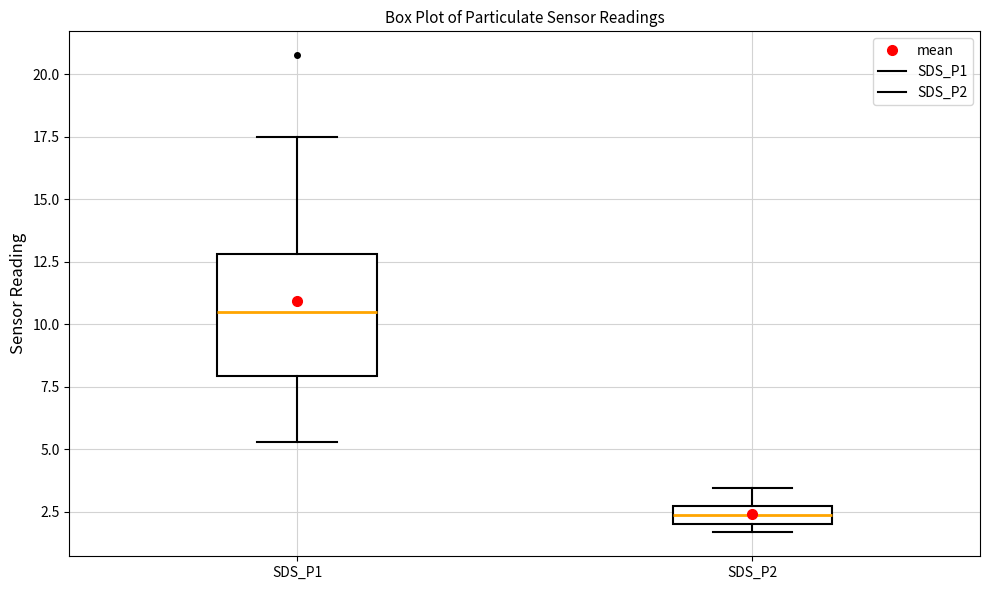

Comparing the boxes themselves (not the whiskers), which one is the tallest?

SDS_P1